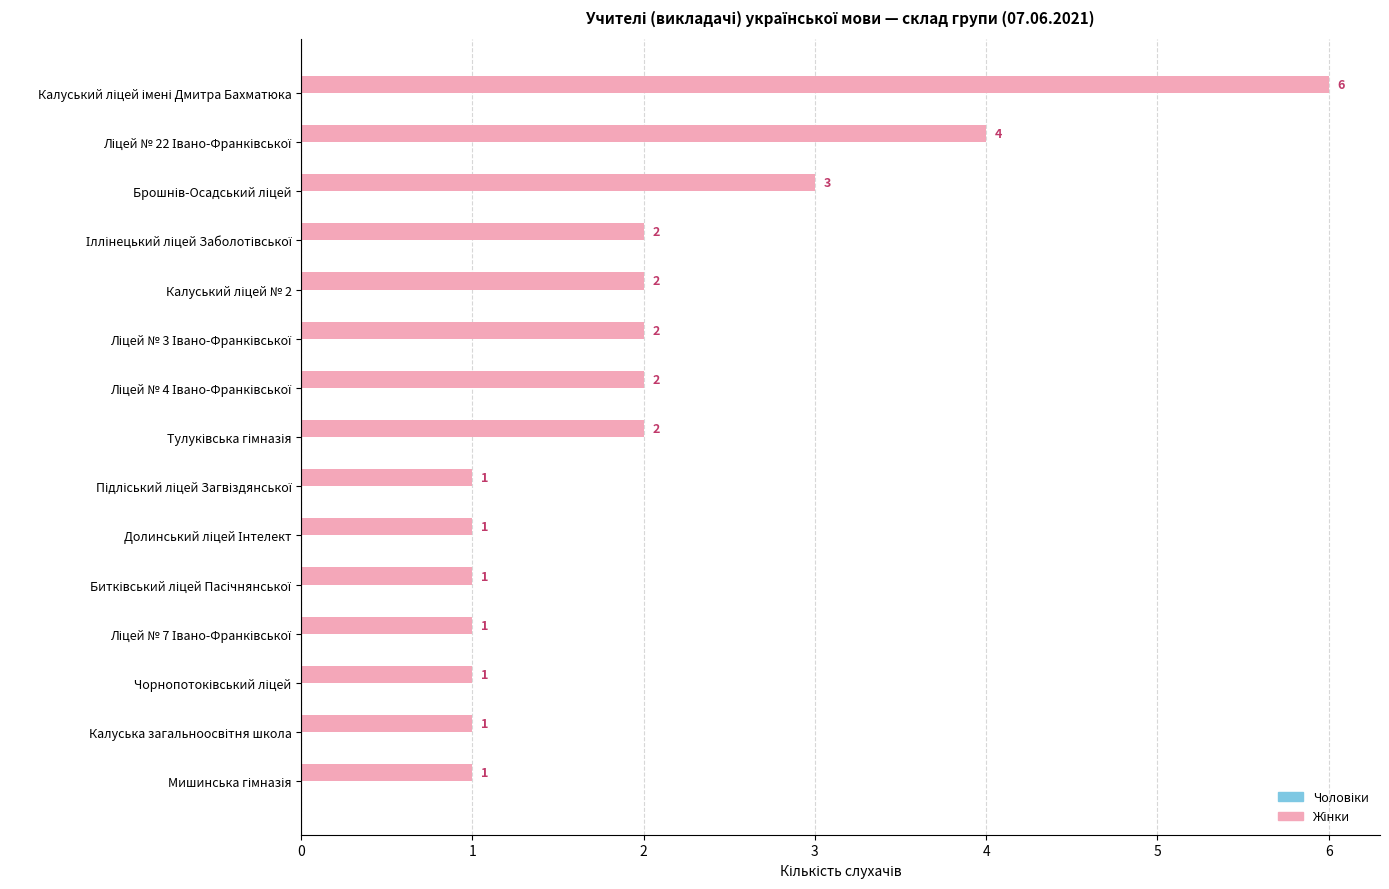

What is the maximum value shown in the chart?

6